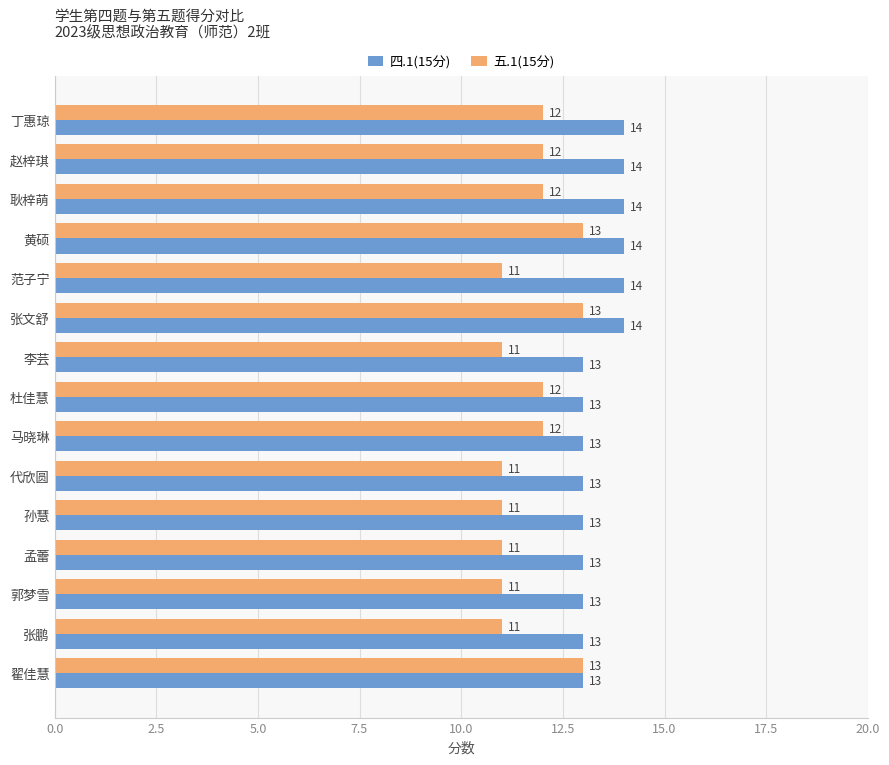

How many values in the 五.1(15分) series are below 12?

7